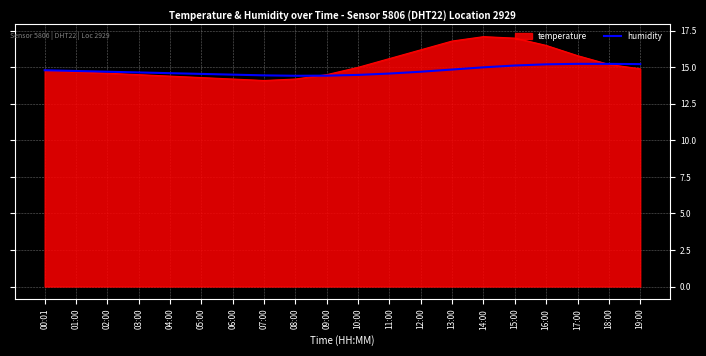

Which series has the largest range (max minus min)?

temperature